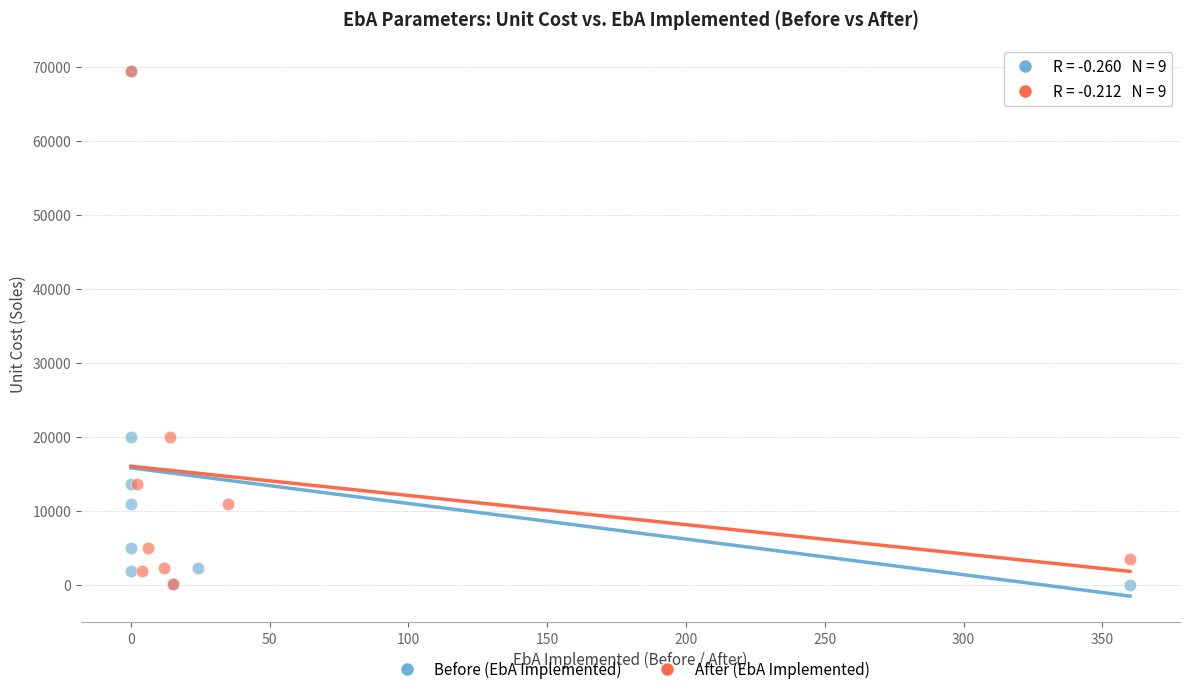

Which series has the widest spread of Y values?

Before (EbA Implemented)